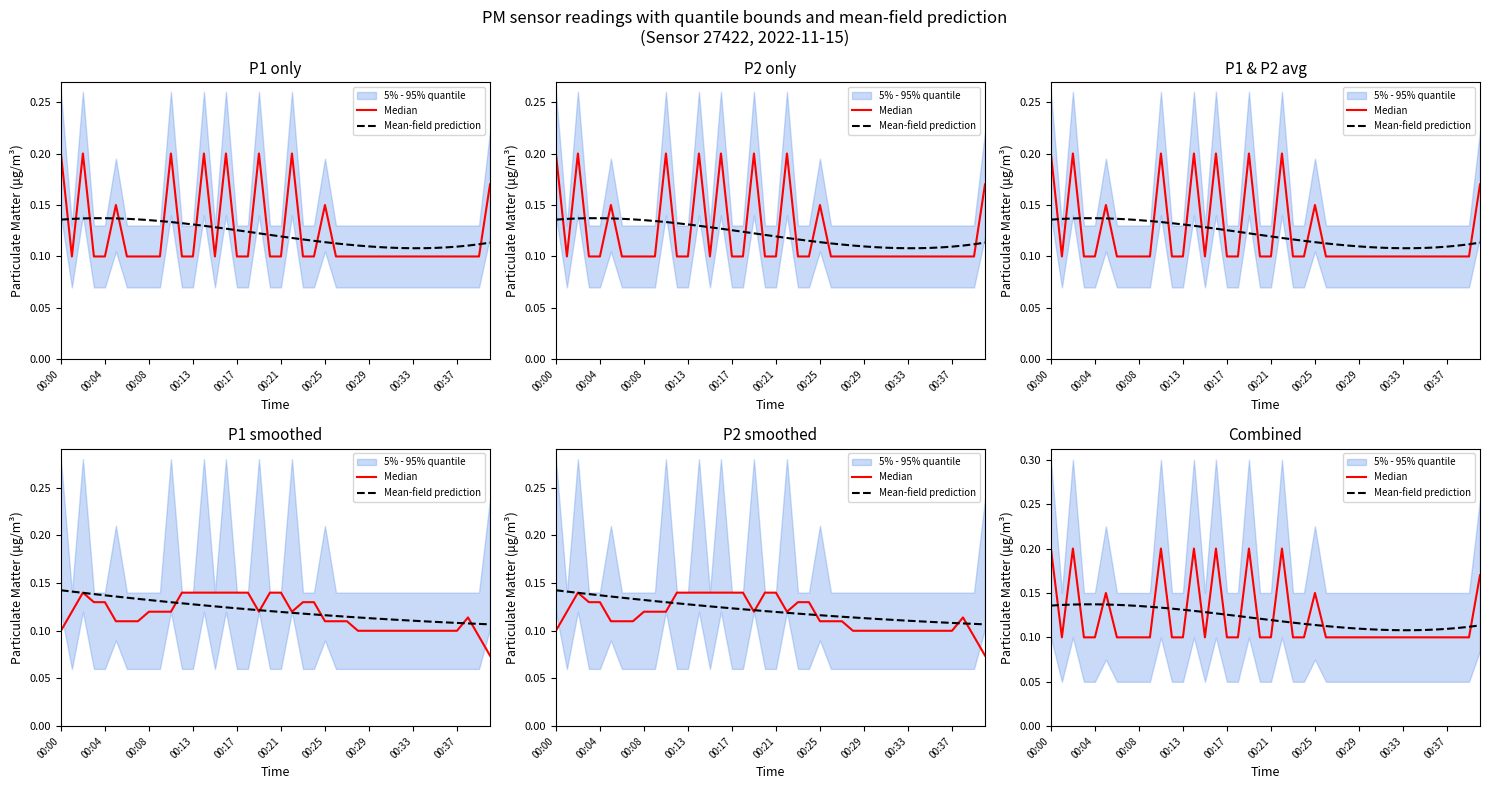

Rank the series at 19 from highest to lowest value.

Mean-field prediction, Median